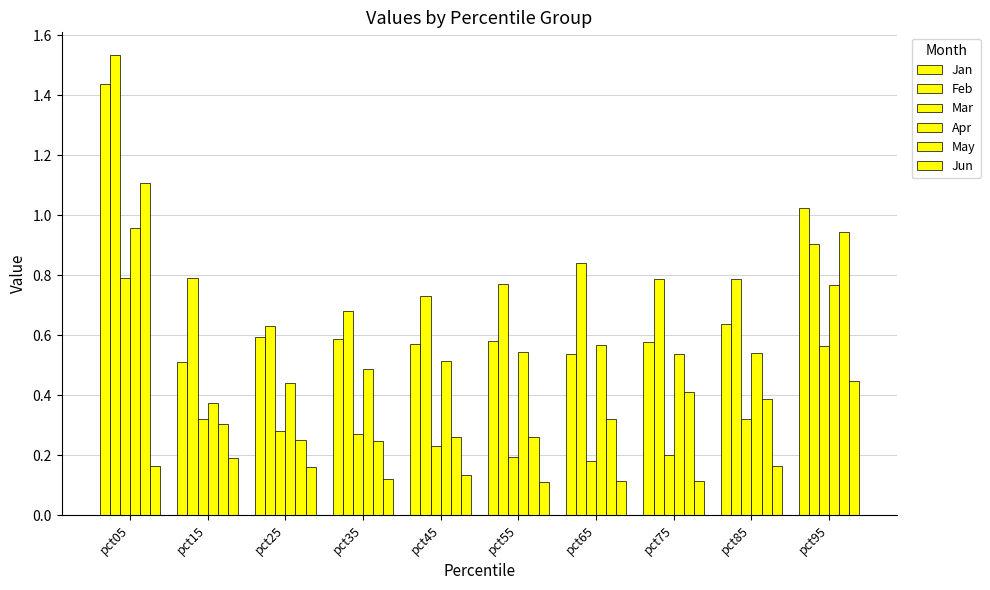

The value of Feb at pct85 is 0.4. True or false?

False